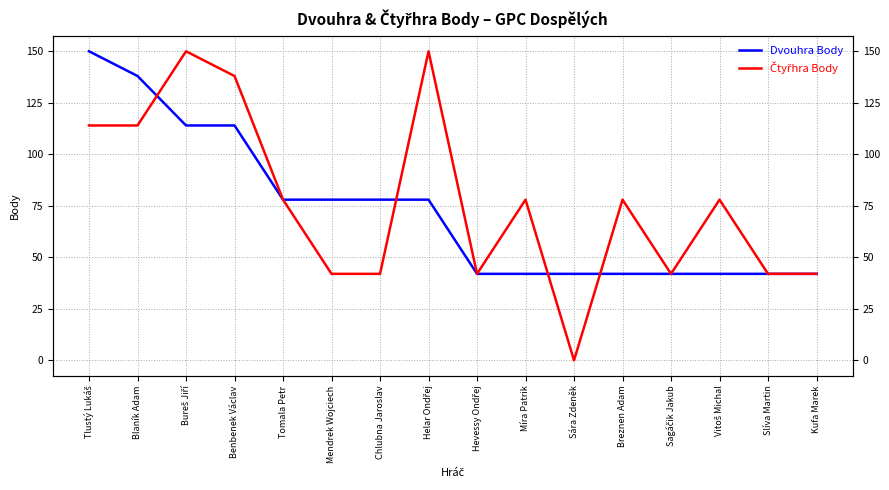

Rank the series at Helar Ondřej from highest to lowest value.

Čtyřhra Body, Dvouhra Body